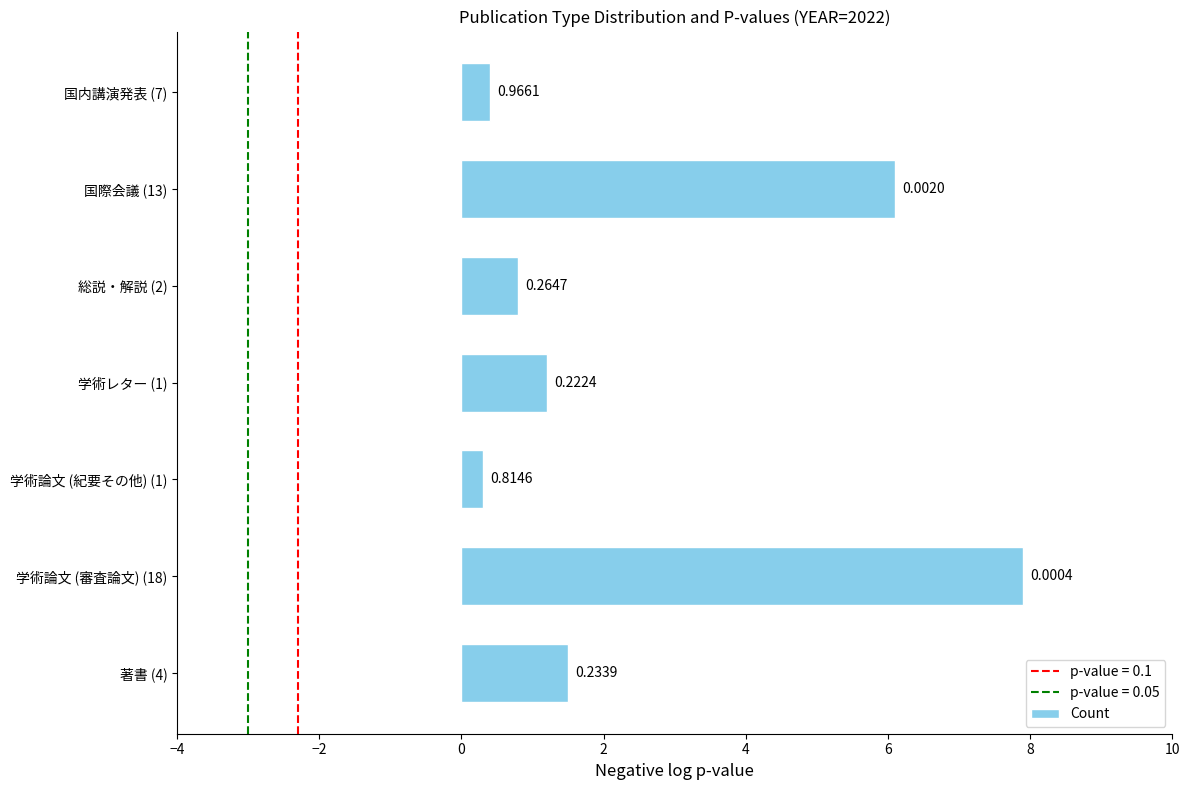

How many bars are there in total?

7